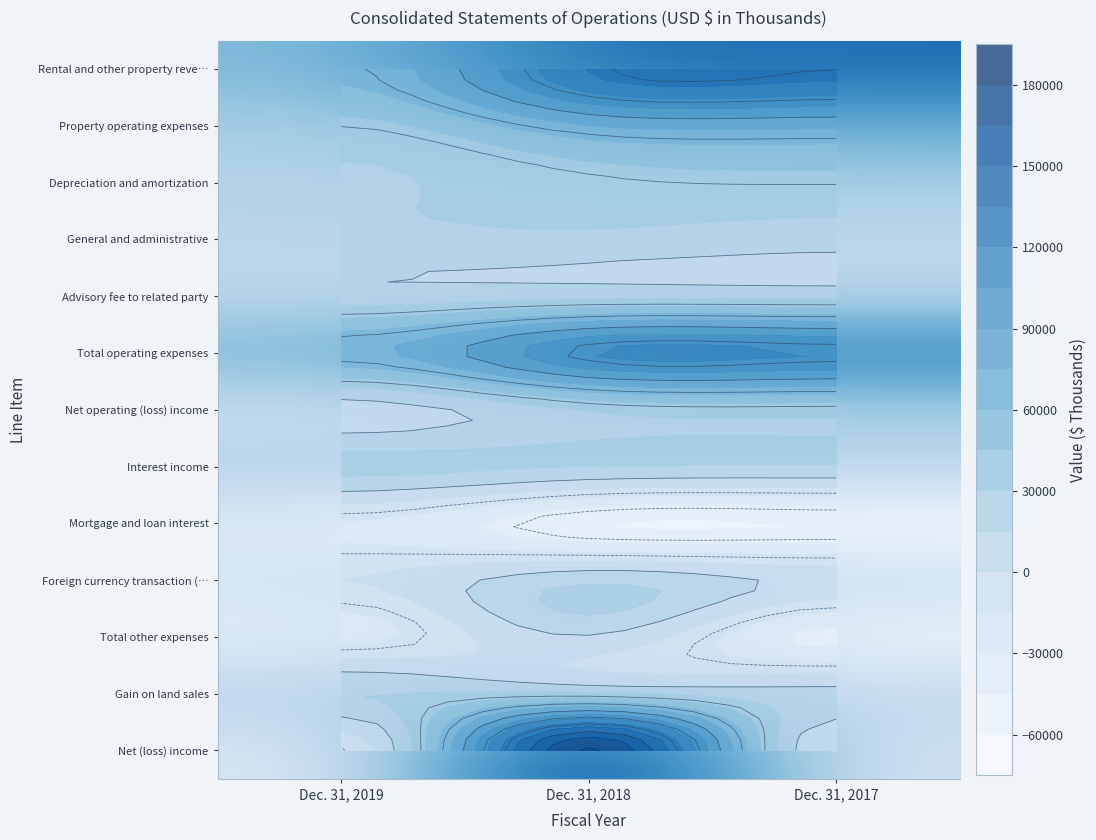

The General and administrative series shows 3388 at Dec. 31, 2019. True or false?

False